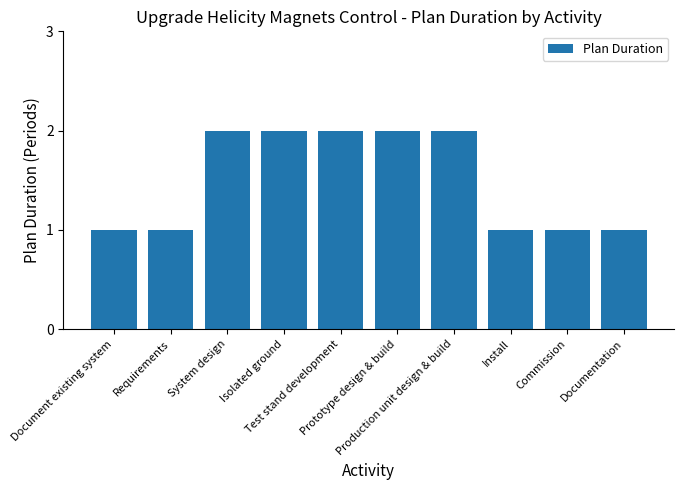

What is the sum of all values?

15